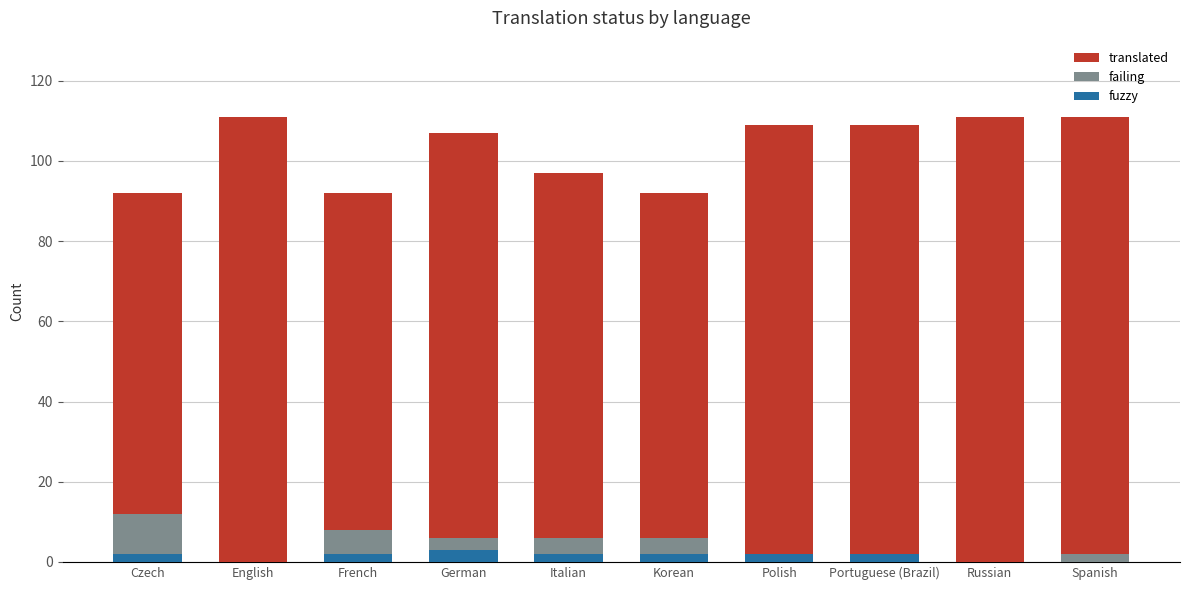

What is the difference between the second highest and minimum values in the translated series?

19